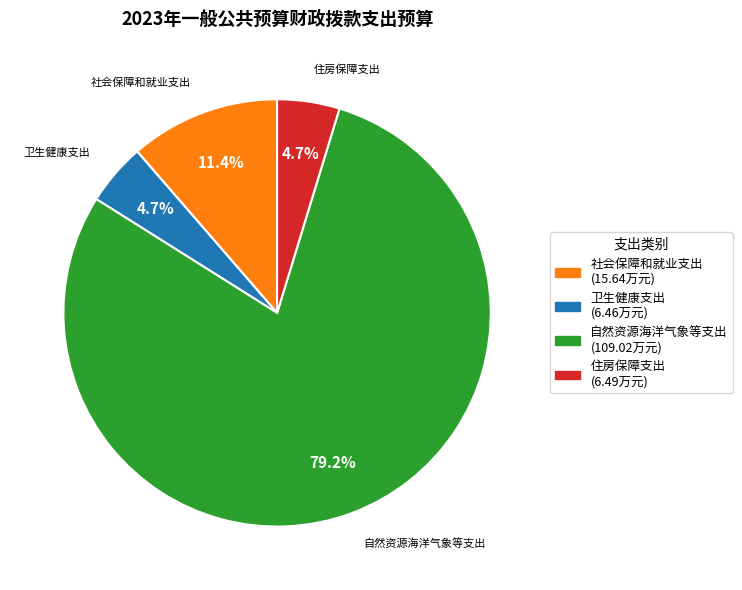

What is the majority slice?

自然资源海洋气象等支出